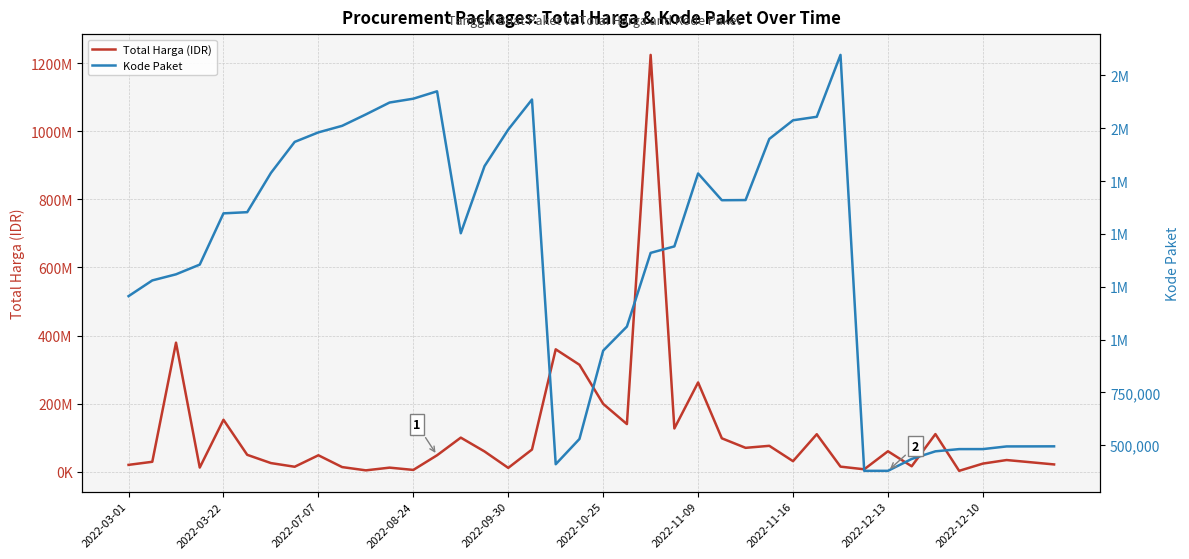

What are all the series names shown in the legend?

Total Harga (IDR), Kode Paket